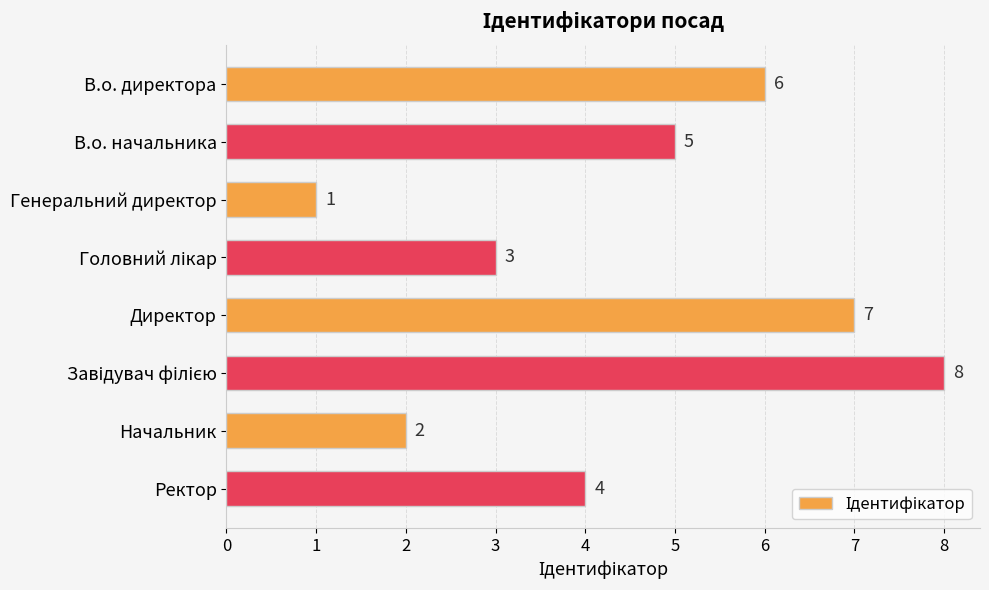

How many values are between 3 and 7?

5